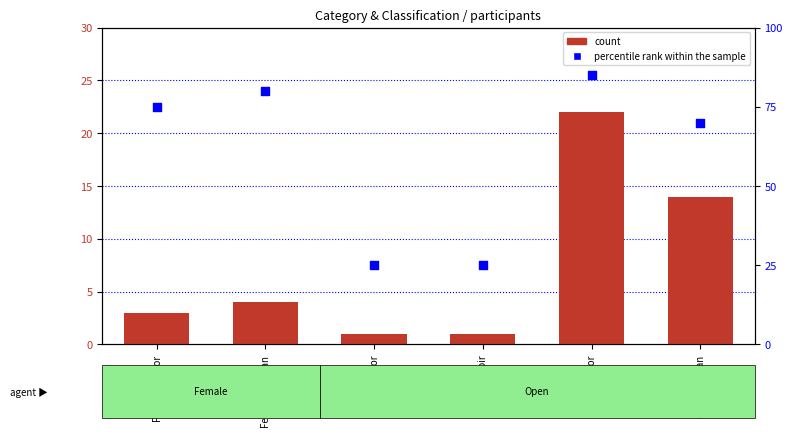

At how many categories does at least one series exceed 70?

3